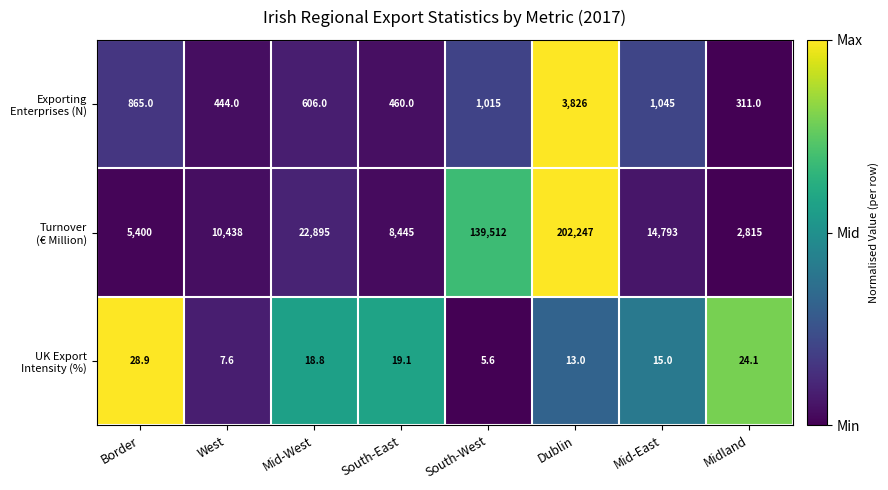

How many distinct data groups are displayed?

3